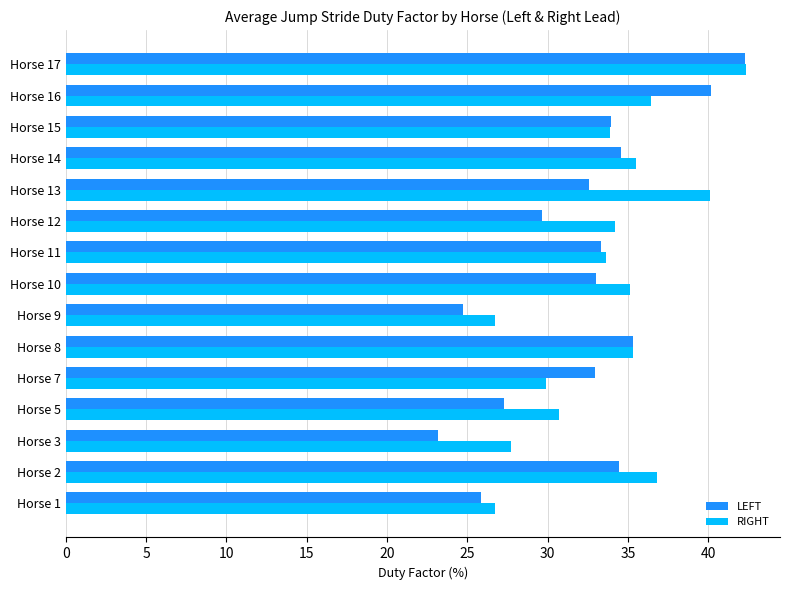

At which category is the sum across all series the highest?

Horse 17